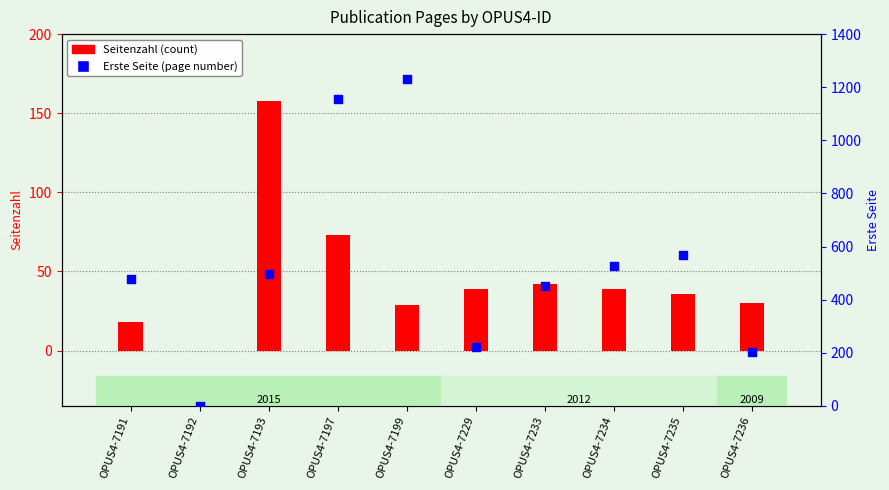

What is the total value across all series at OPUS4-7236?

233